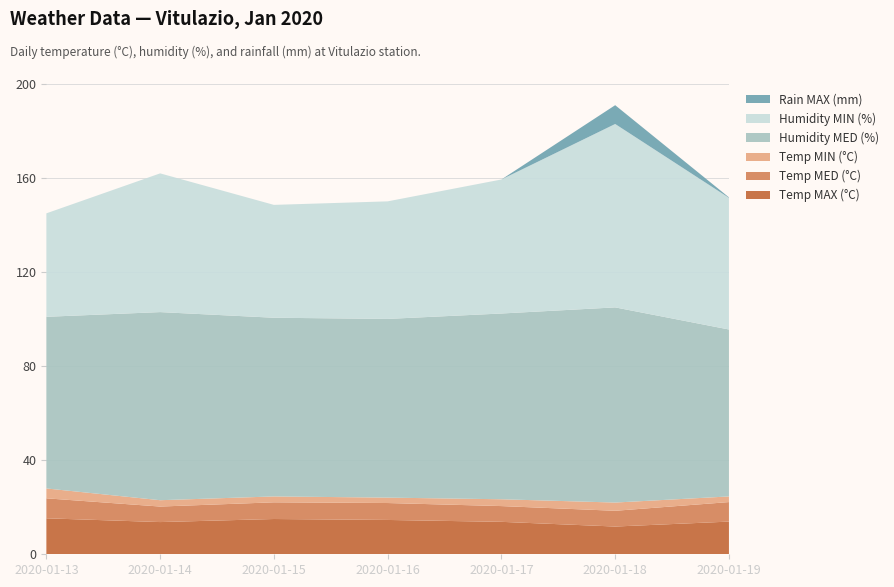

Reading left to right, list all the values displayed in this chart.

Temp MAX (°C): 2020-01-13=15.3	2020-01-14=13.7	2020-01-15=15.0	2020-01-16=14.6	2020-01-17=13.8	2020-01-18=11.8	2020-01-19=13.9
Temp MED (°C): 2020-01-13=8.5	2020-01-14=6.6	2020-01-15=7.1	2020-01-16=7.2	2020-01-17=6.7	2020-01-18=6.7	2020-01-19=8.3
Temp MIN (°C): 2020-01-13=4.2	2020-01-14=2.7	2020-01-15=2.5	2020-01-16=2.3	2020-01-17=2.9	2020-01-18=3.5	2020-01-19=2.4
Humidity MED (%): 2020-01-13=73.0	2020-01-14=80.0	2020-01-15=76.0	2020-01-16=76.0	2020-01-17=79.0	2020-01-18=83.0	2020-01-19=71.0
Humidity MIN (%): 2020-01-13=44.0	2020-01-14=59.0	2020-01-15=48.0	2020-01-16=50.0	2020-01-17=57.0	2020-01-18=78.0	2020-01-19=56.0
Rain MAX (mm): 2020-01-13=0.0	2020-01-14=0.0	2020-01-15=0.0	2020-01-16=0.0	2020-01-17=0.0	2020-01-18=8.0	2020-01-19=0.2